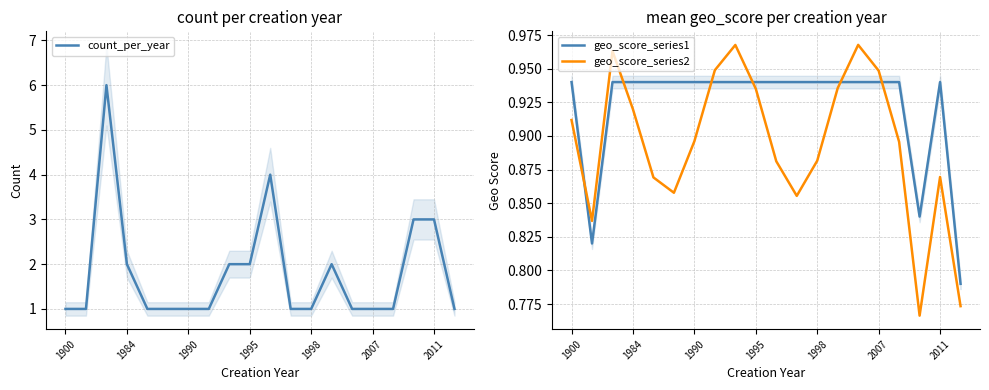

Which series ends up on top after the final intersection of geo_score_series1 and geo_score_series2?

geo_score_series1